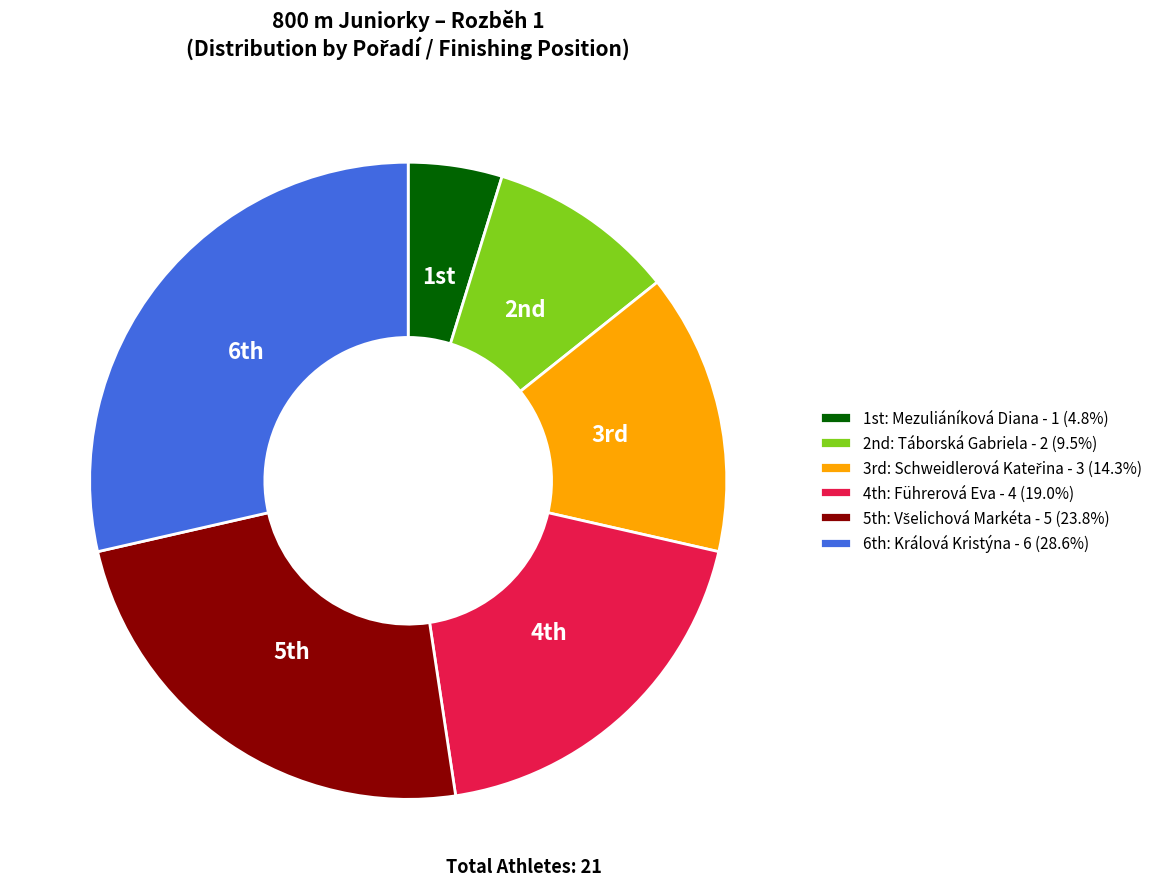

Is there a majority slice in this chart?

No